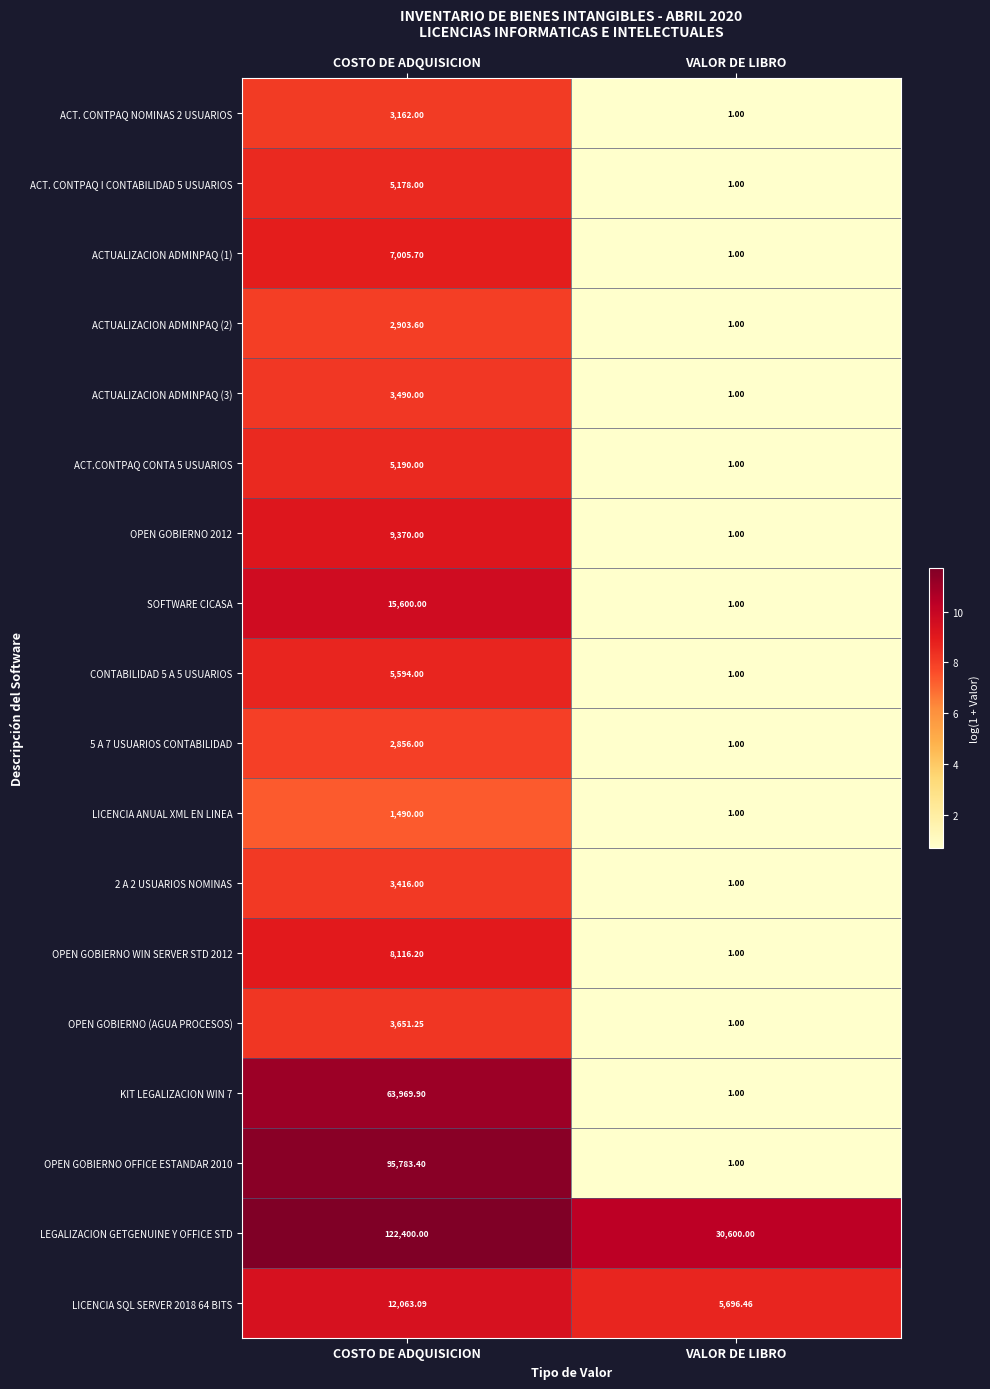

How many categories are shown in the chart?

2